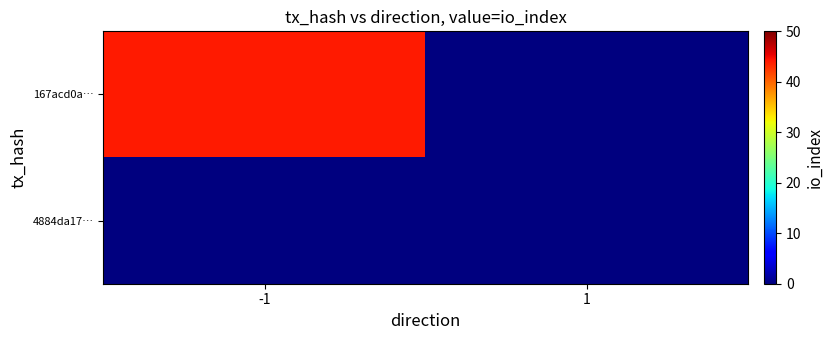

Reading right to left, extract all data points from this chart.

167acd0a…: 1=0	-1=44
4884da17…: 1=0	-1=0